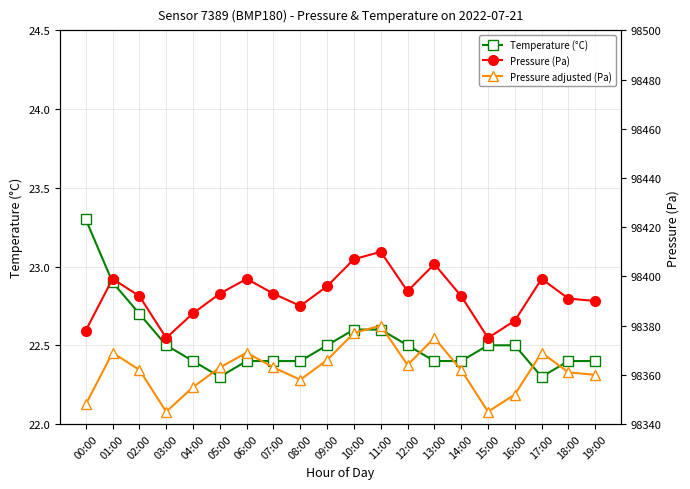

At which category does Temperature (°C) reach its first local valley?

05:00